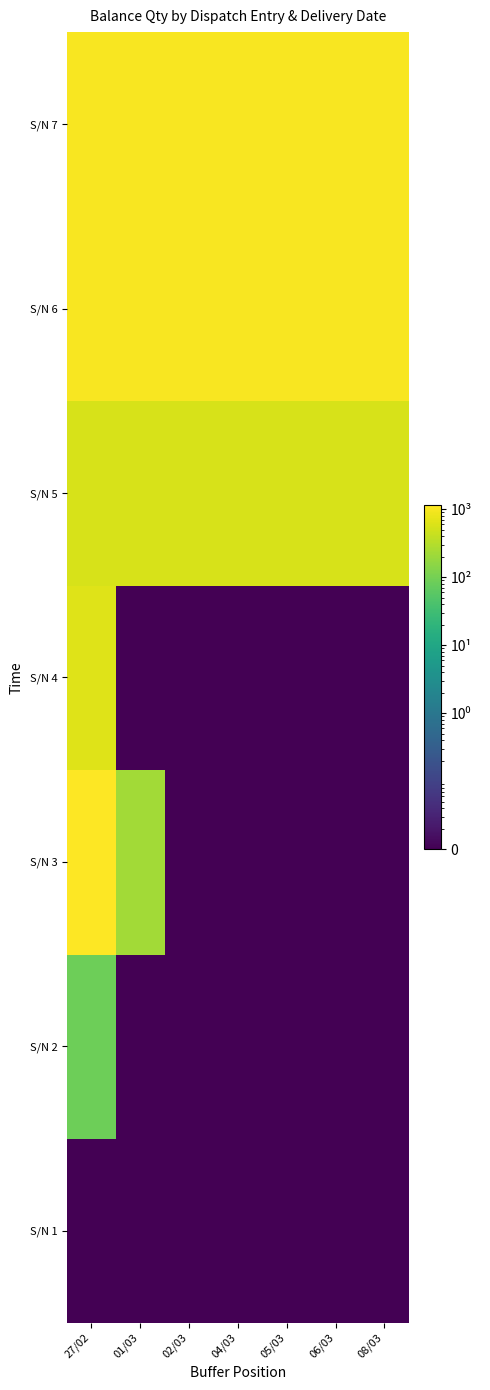

Reading right to left, list all the values displayed in this chart.

S/N 1: 08/03=0.0	06/03=0.0	05/03=0.0	04/03=0.0	02/03=0.0	01/03=0.0	27/02=0.0
S/N 2: 08/03=0.0	06/03=0.0	05/03=0.0	04/03=0.0	02/03=0.0	01/03=0.0	27/02=86.0
S/N 3: 08/03=0.0	06/03=0.0	05/03=0.0	04/03=0.0	02/03=0.0	01/03=222.0	27/02=1134.0
S/N 4: 08/03=0.0	06/03=0.0	05/03=0.0	04/03=0.0	02/03=0.0	01/03=0.0	27/02=642.0
S/N 5: 08/03=572.0	06/03=572.0	05/03=572.0	04/03=572.0	02/03=572.0	01/03=572.0	27/02=572.0
S/N 6: 08/03=1000.0	06/03=1000.0	05/03=1000.0	04/03=1000.0	02/03=1000.0	01/03=1000.0	27/02=1000.0
S/N 7: 08/03=1000.0	06/03=1000.0	05/03=1000.0	04/03=1000.0	02/03=1000.0	01/03=1000.0	27/02=1000.0